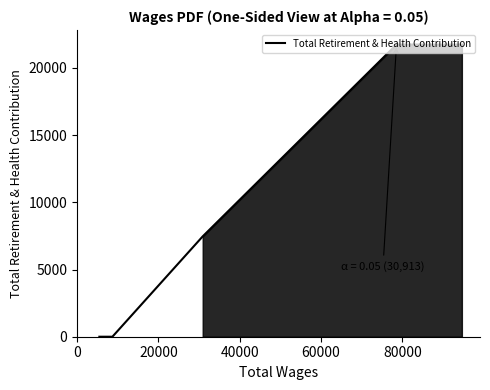

How many values are below 7465?

2